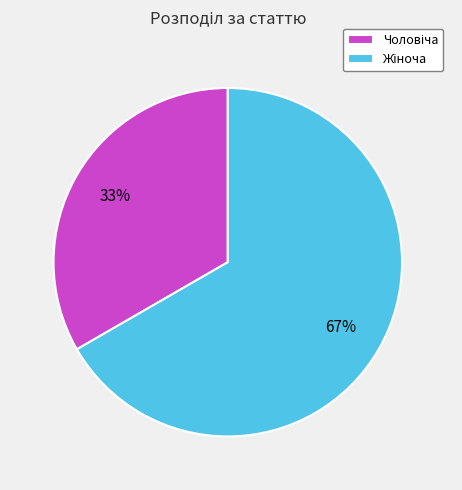

To the nearest percent, what is the average slice percentage?

50%